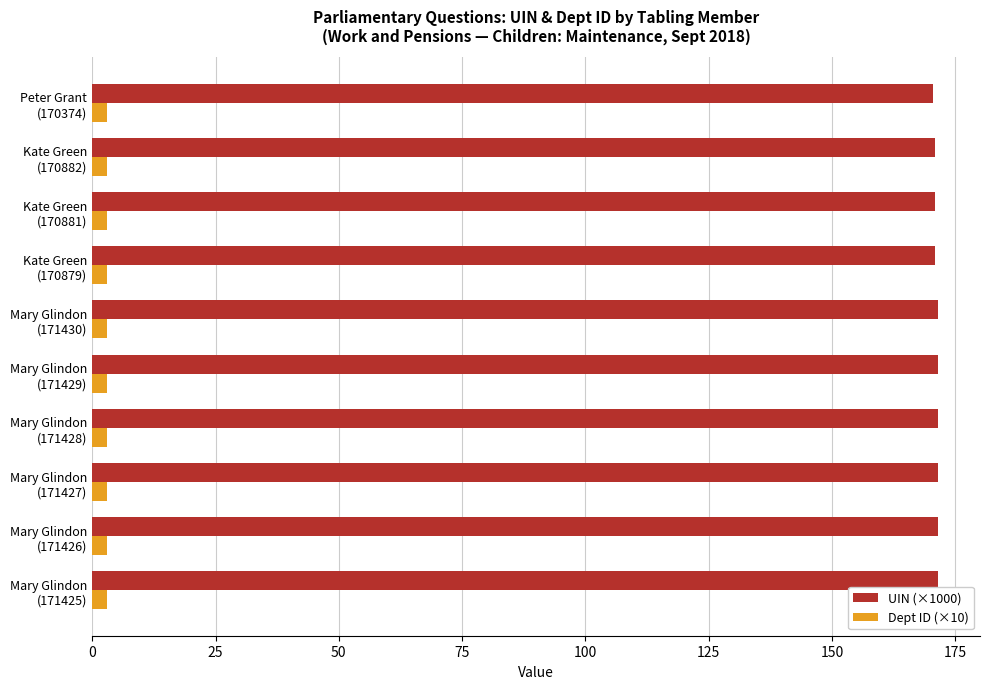

Which series has the widest spread of values?

UIN (×1000)